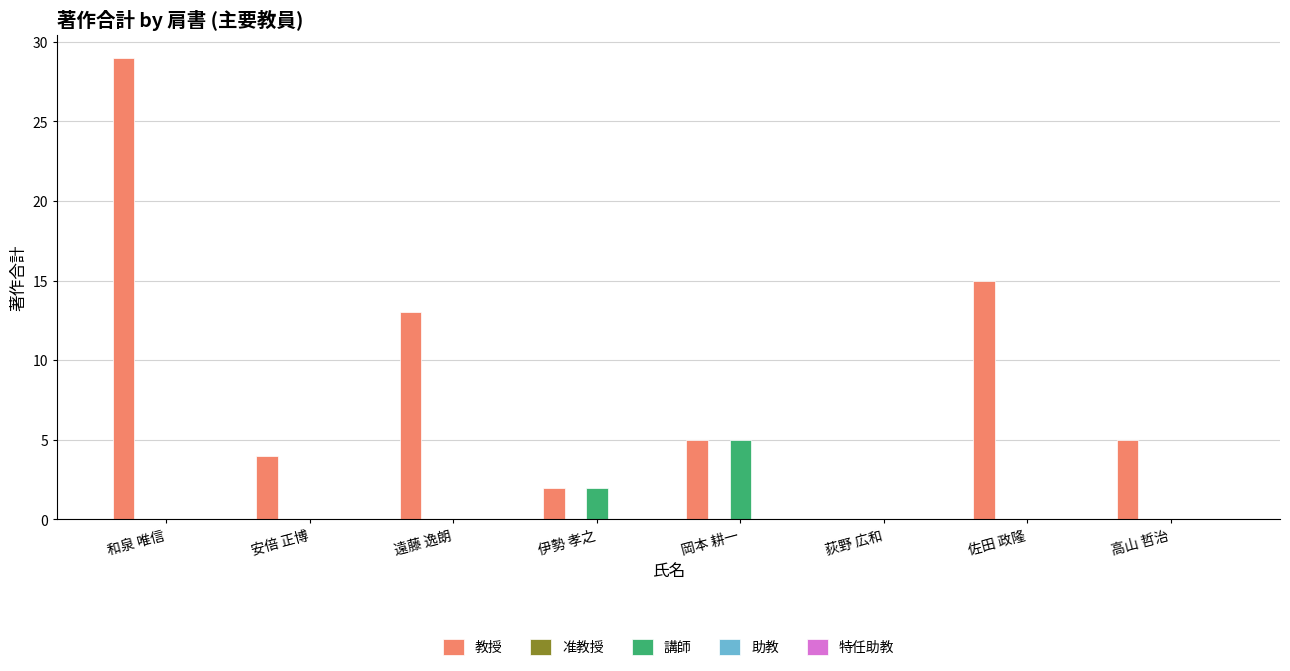

How many values in 教授 are above zero?

7